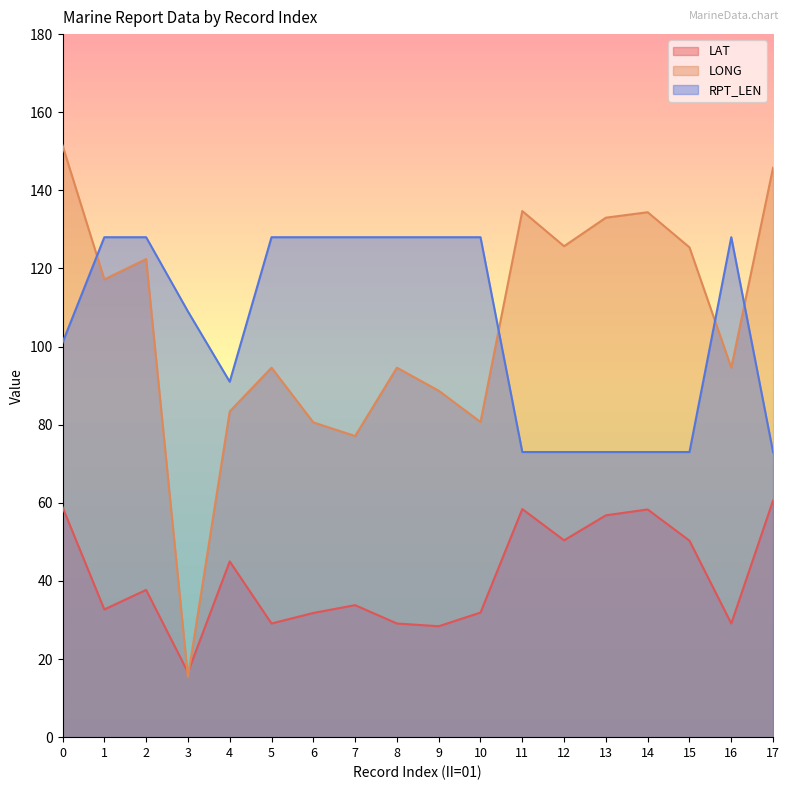

How many intersections are there between LAT and LONG?

2